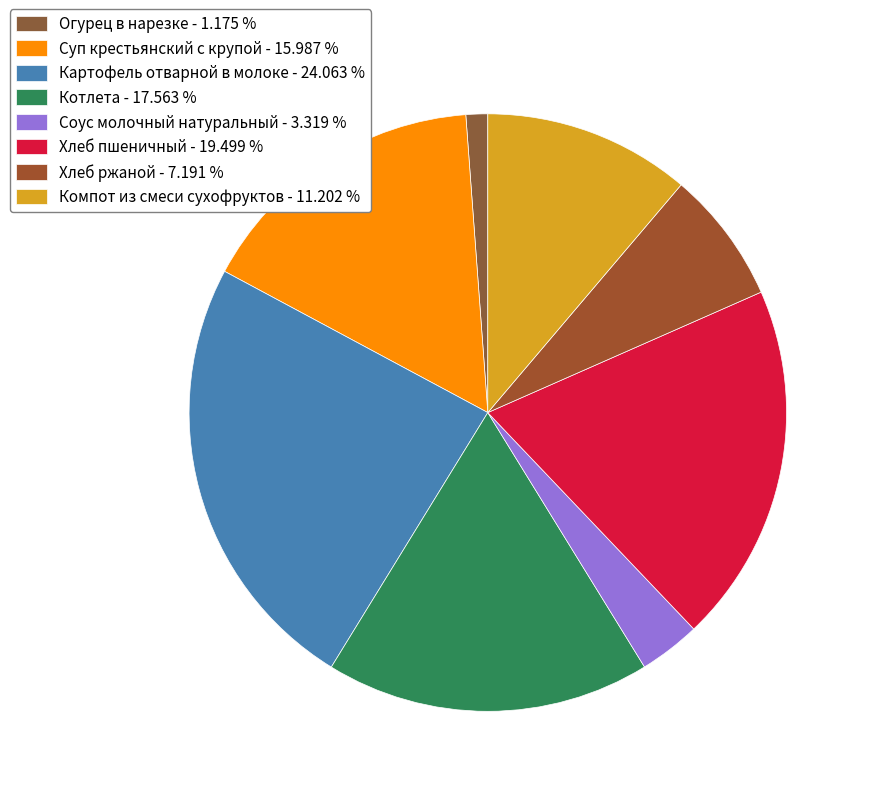

To the nearest percent, what is the difference between the Хлеб пшеничный and Компот из смеси сухофруктов slice percentages?

8%